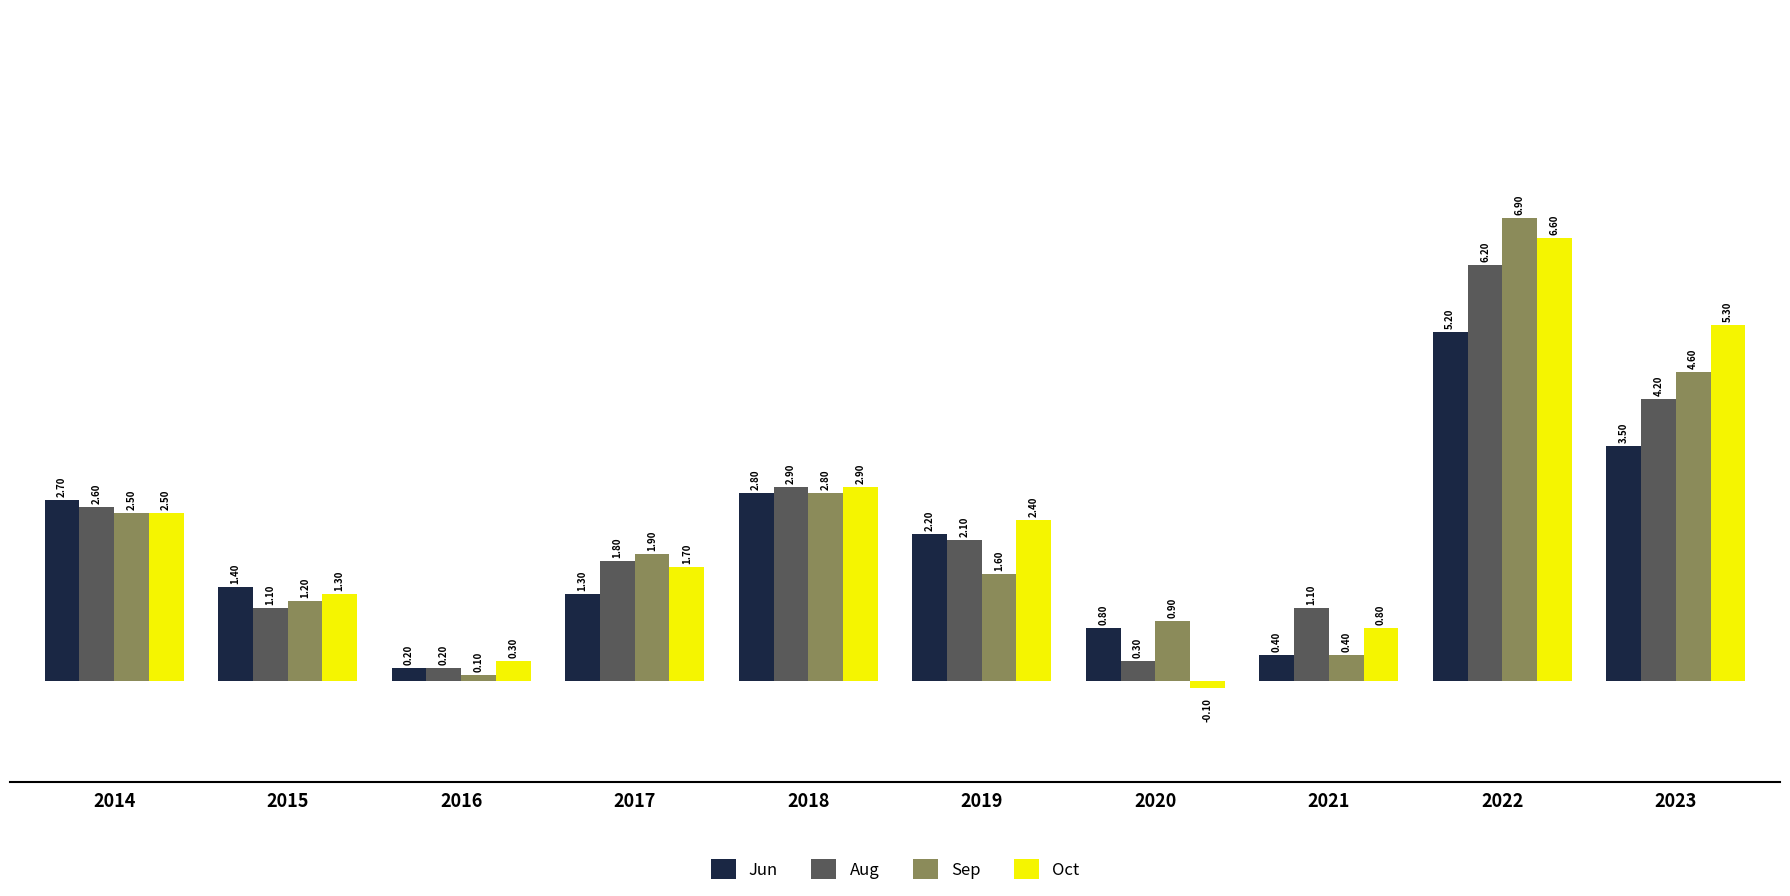

Reading left to right, what are all the values shown in this chart?

Jun: 2.7	1.4	0.2	1.3	2.8	2.2	0.8	0.4	5.2	3.5
Aug: 2.6	1.1	0.2	1.8	2.9	2.1	0.3	1.1	6.2	4.2
Sep: 2.5	1.2	0.1	1.9	2.8	1.6	0.9	0.4	6.9	4.6
Oct: 2.5	1.3	0.3	1.7	2.9	2.4	-0.1	0.8	6.6	5.3